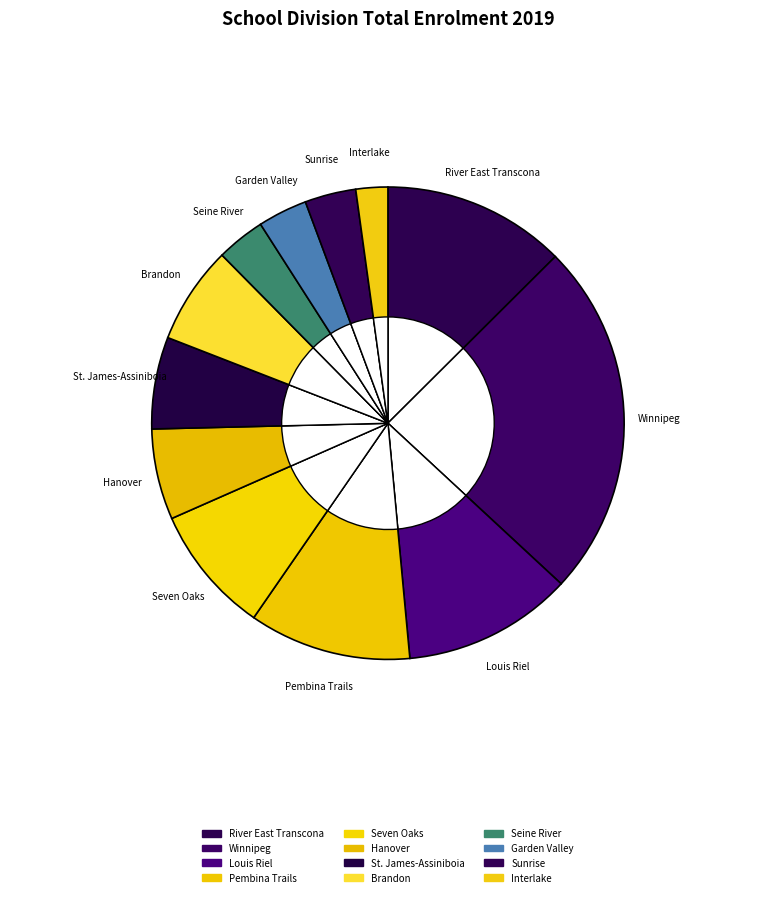

What is the ratio of the value at Garden Valley to the value at Winnipeg?

0.1